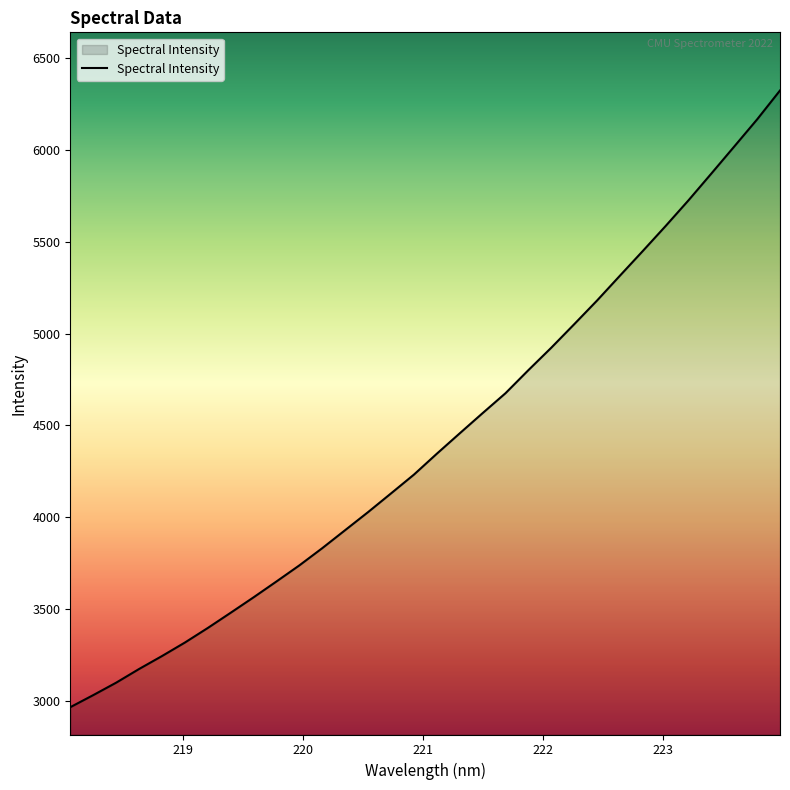

What is the greatest value displayed?

6321.0